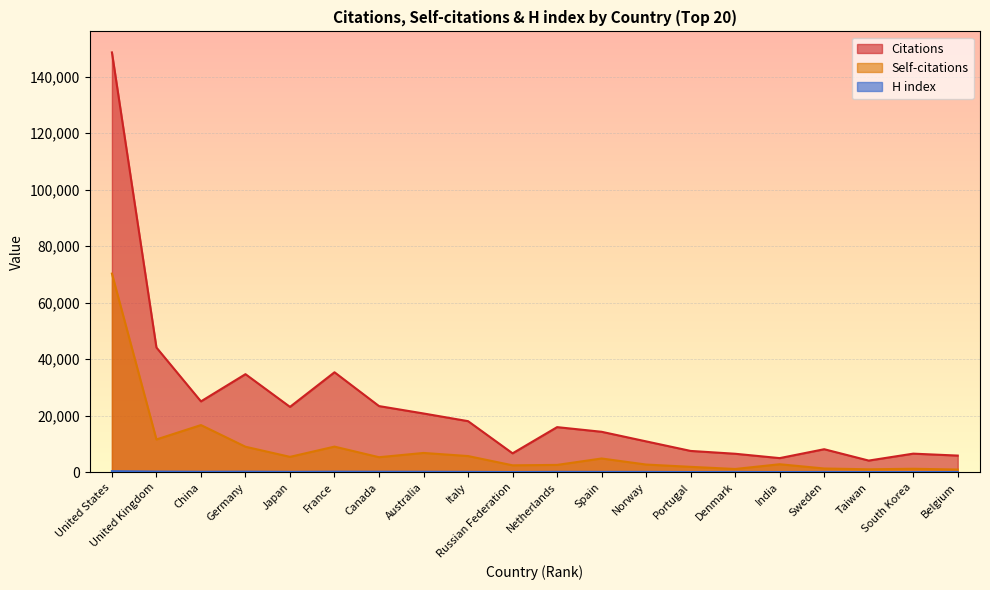

Reading right to left, what are all the values shown in this chart?

Citations: Belgium=5937	South Korea=6621	Taiwan=4173	Sweden=8188	India=5042	Denmark=6583	Portugal=7583	Norway=10961	Spain=14356	Netherlands=16001	Russian Federation=6735	Italy=18115	Australia=20831	Canada=23445	France=35406	Japan=23164	Germany=34735	China=25109	United Kingdom=44156	United States=148545
Self-citations: Belgium=1002	South Korea=1272	Taiwan=1088	Sweden=1369	India=2873	Denmark=1197	Portugal=1952	Norway=2765	Spain=4913	Netherlands=2636	Russian Federation=2493	Italy=5774	Australia=6871	Canada=5362	France=9110	Japan=5489	Germany=9067	China=16728	United Kingdom=11643	United States=70306
H index: Belgium=140	South Korea=110	Taiwan=114	Sweden=147	India=123	Denmark=153	Portugal=125	Norway=174	Spain=177	Netherlands=186	Russian Federation=124	Italy=181	Australia=215	Canada=225	France=244	Japan=183	Germany=247	China=211	United Kingdom=273	United States=419